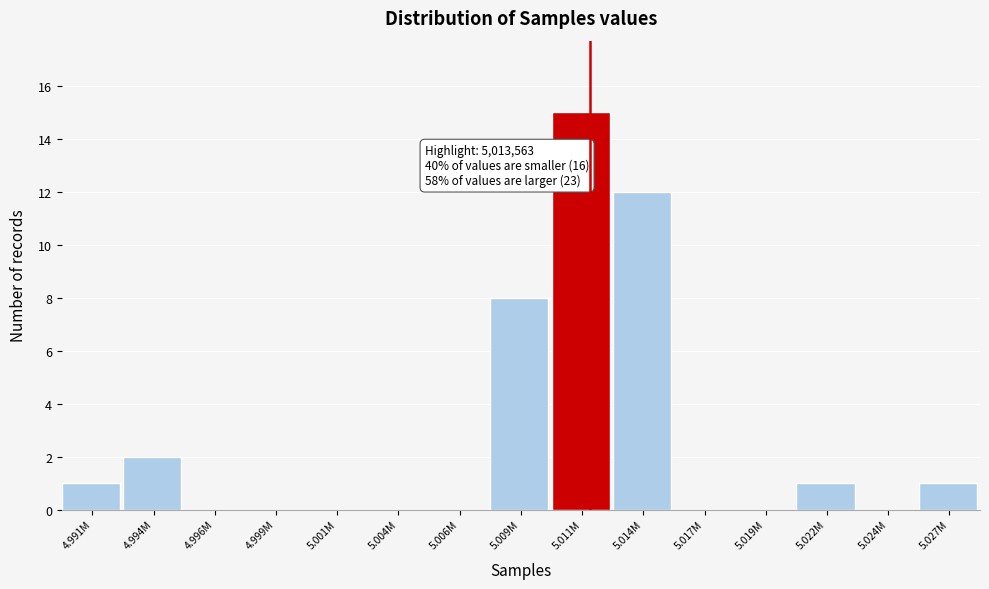

Reading left to right, transcribe all the data shown in this chart.

4.991M=1	4.994M=2	4.996M=0	4.999M=0	5.001M=0	5.004M=0	5.006M=0	5.009M=8	5.011M=15	5.014M=12	5.017M=0	5.019M=0	5.022M=1	5.024M=0	5.027M=1